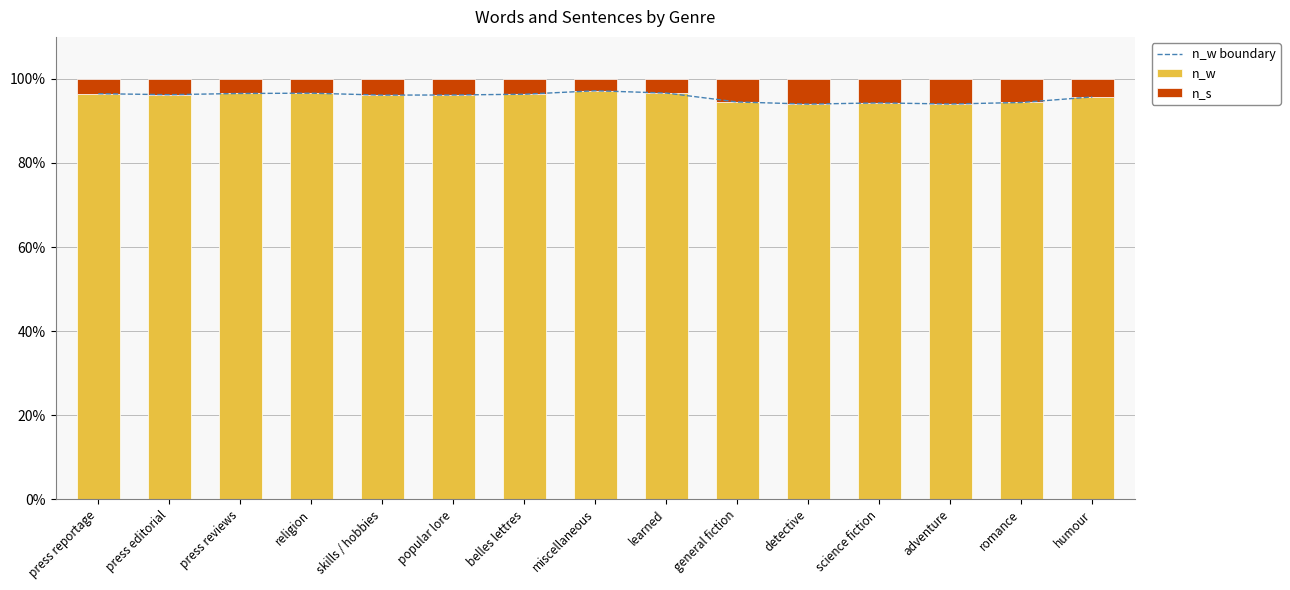

Between press reviews and general fiction, which series saw the biggest shift?

n_w boundary